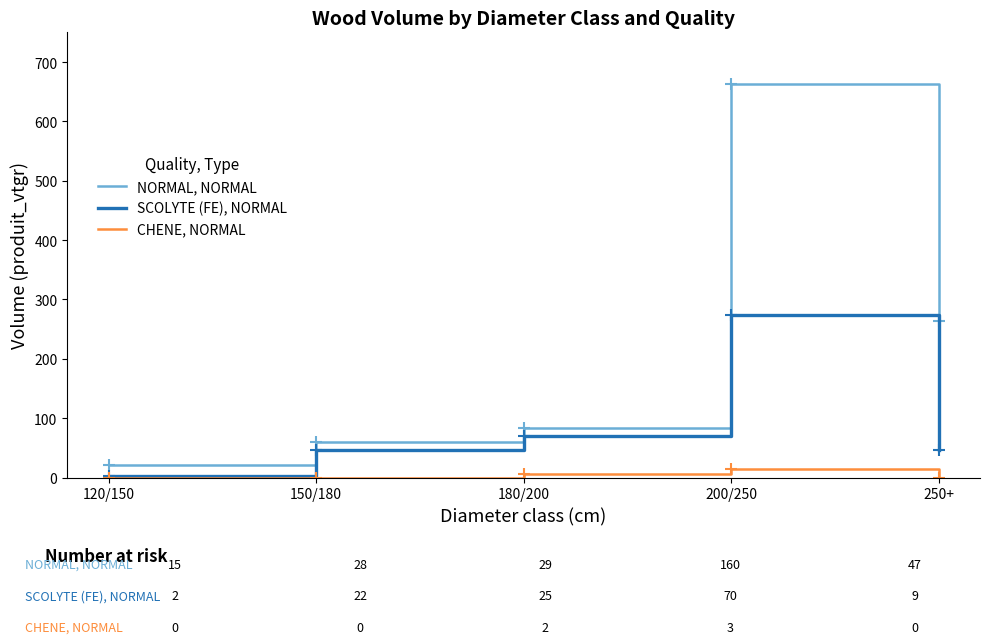

The value of SCOLYTE (FE), NORMAL at 250+ is 45.5. True or false?

True